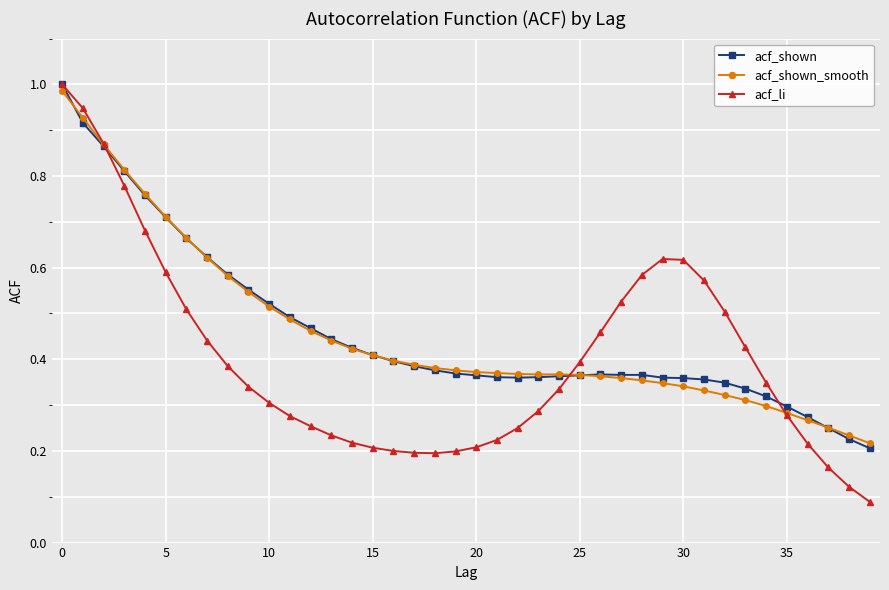

How many lines are shown in the chart?

3